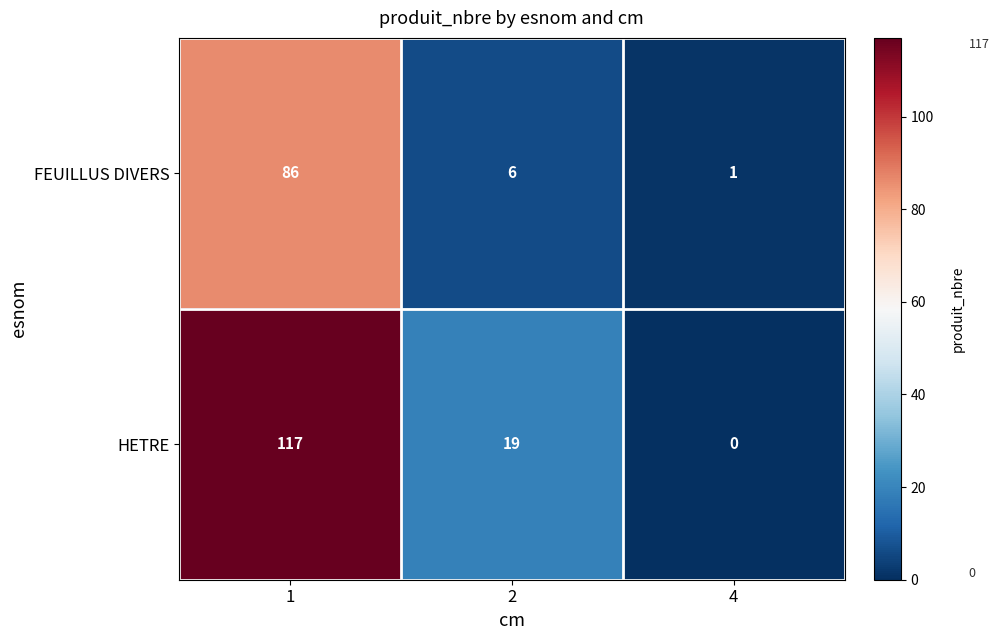

Reading left to right, list all the values displayed in this chart.

FEUILLUS DIVERS: 1=86	2=6	4=1
HETRE: 1=117	2=19	4=0